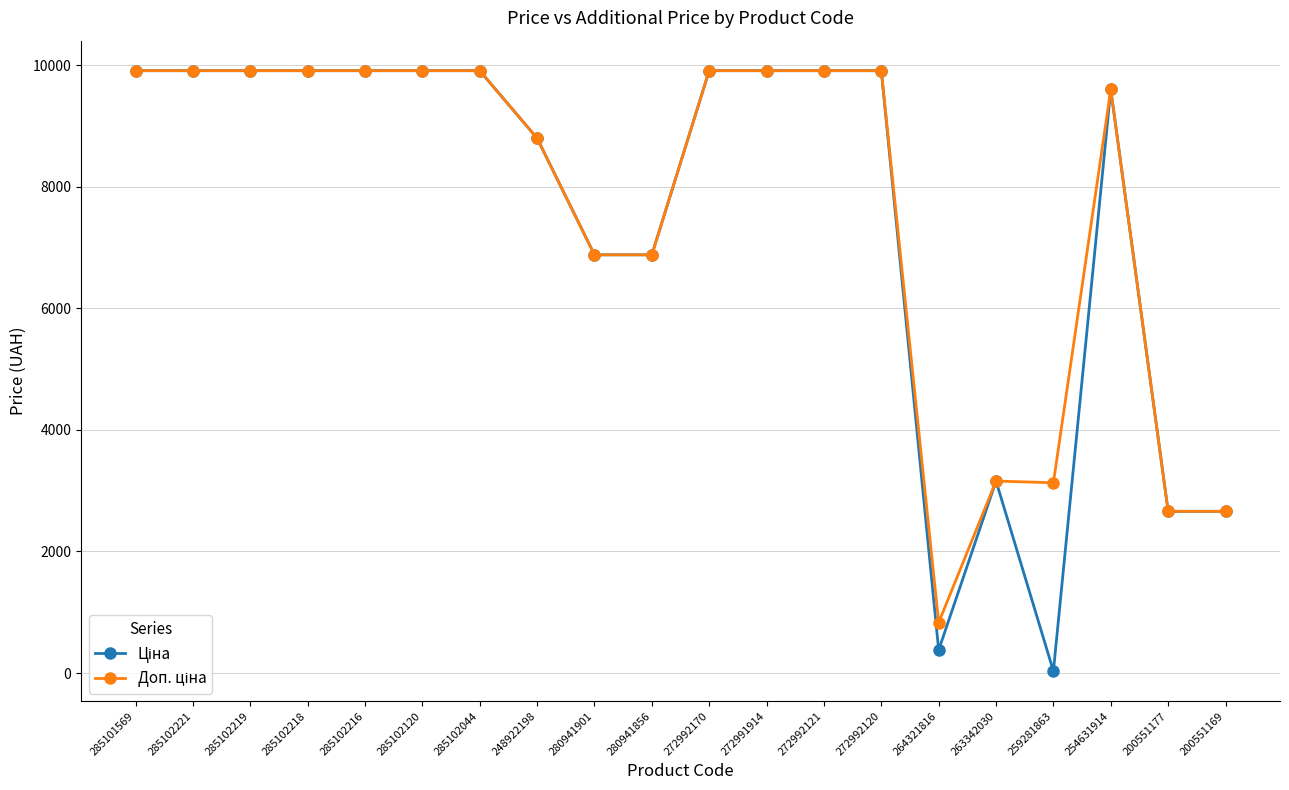

What is the total value across all series at 285102044?

19817.0